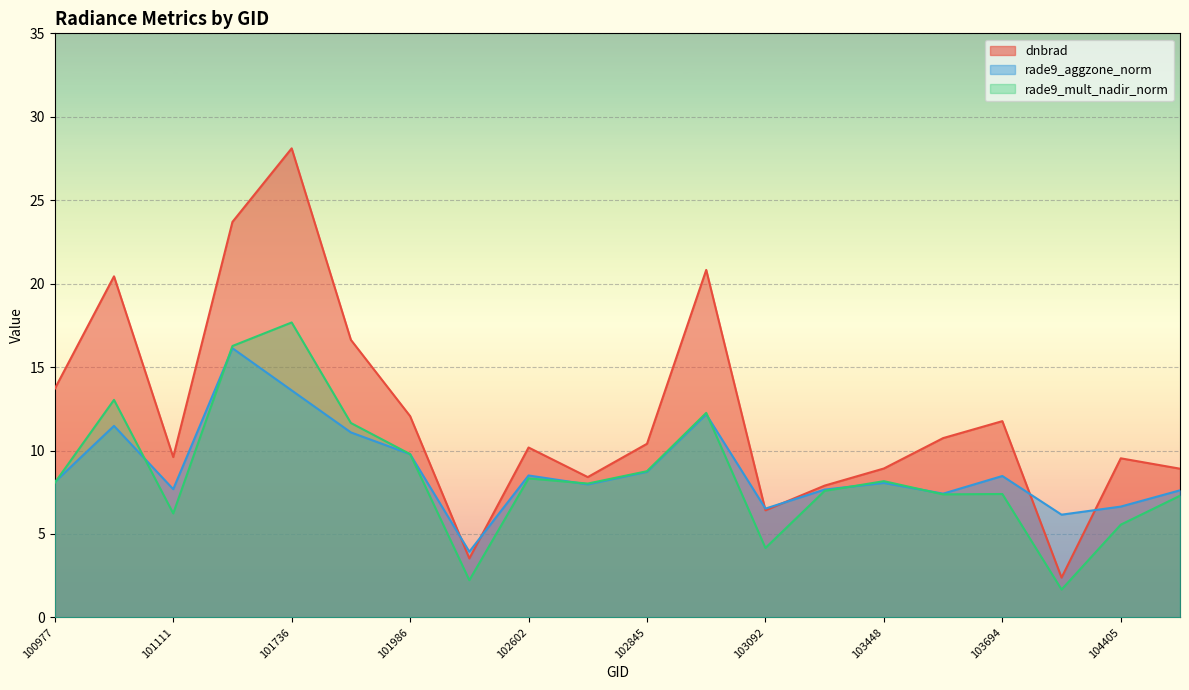

Which category has the lowest value across all series?

104397